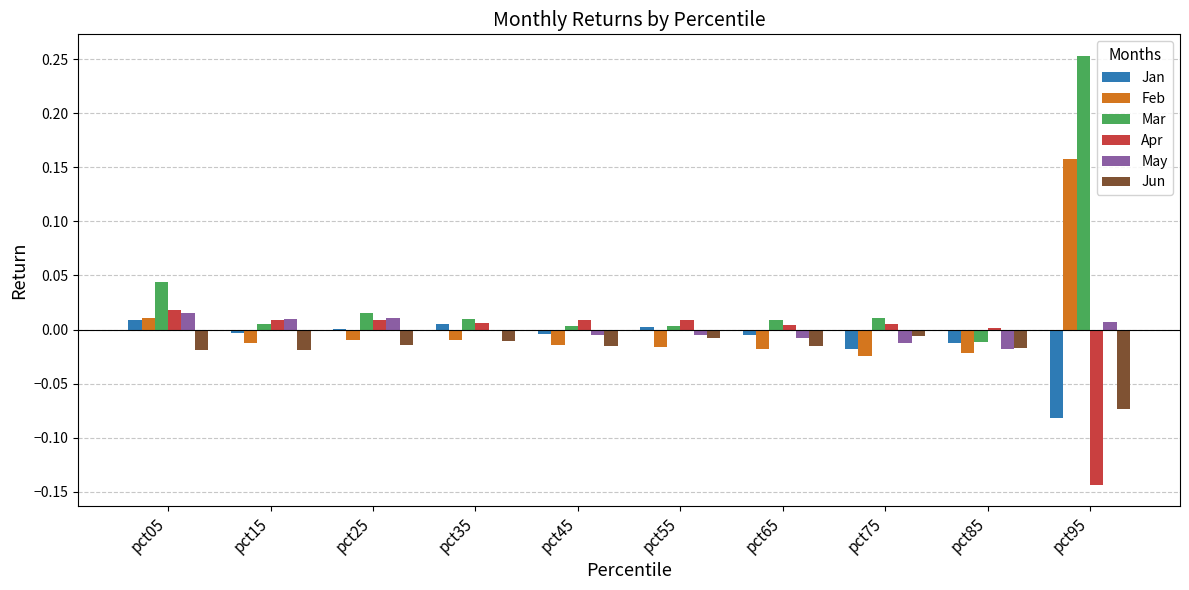

Between pct45 and pct95, which series saw the biggest shift?

Mar